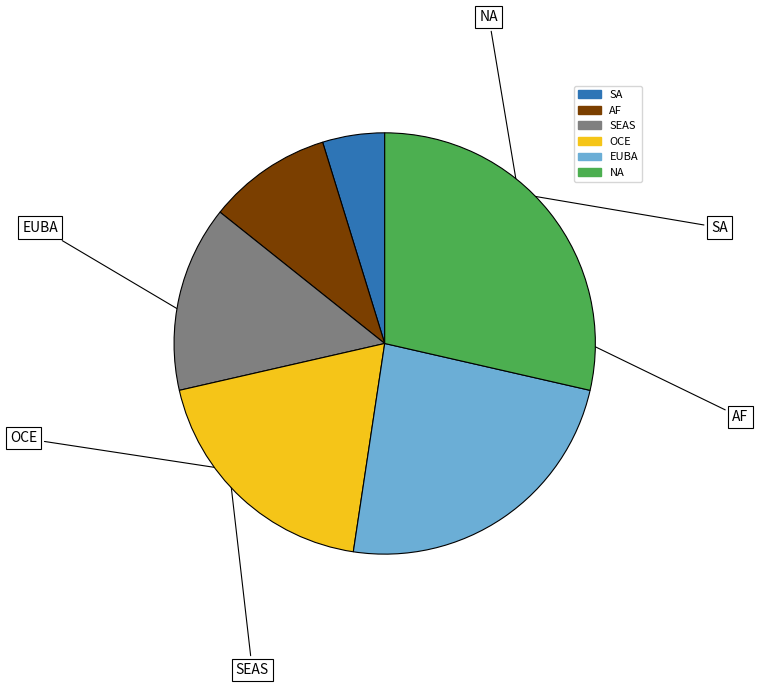

The OCE slice represents 19% of the pie. True or false?

True